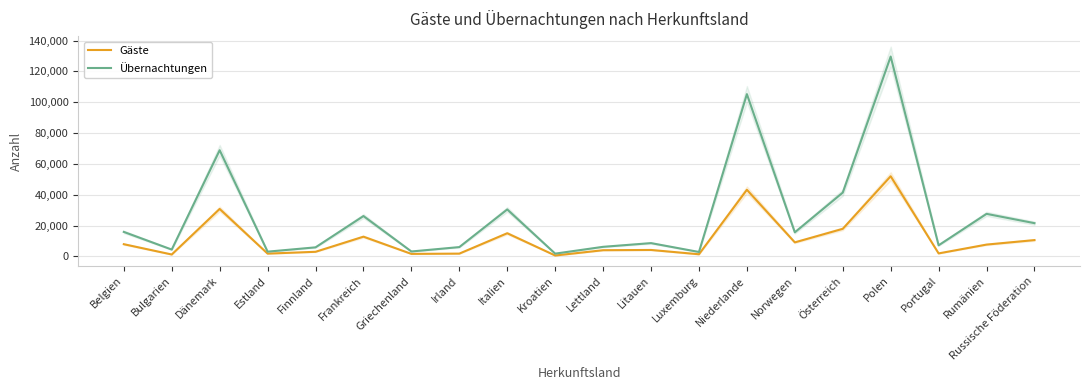

What is the value of the Übernachtungen point at the 2nd from the left?

4395